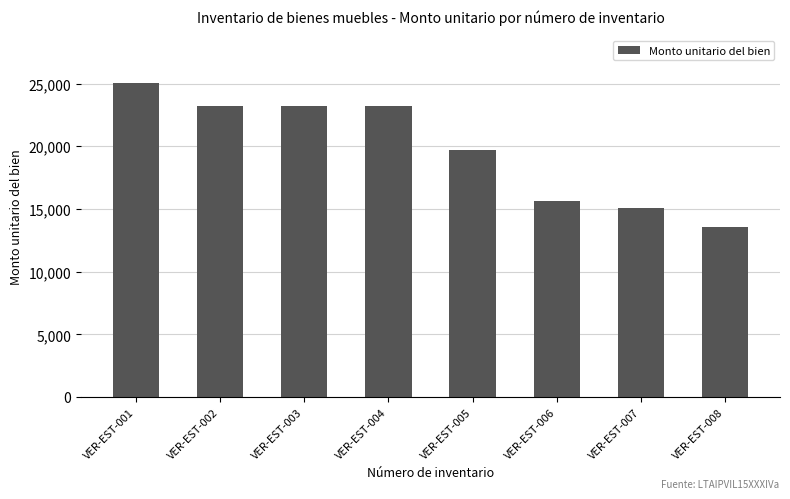

Between VER-EST-003 and VER-EST-008, which is larger?

VER-EST-003